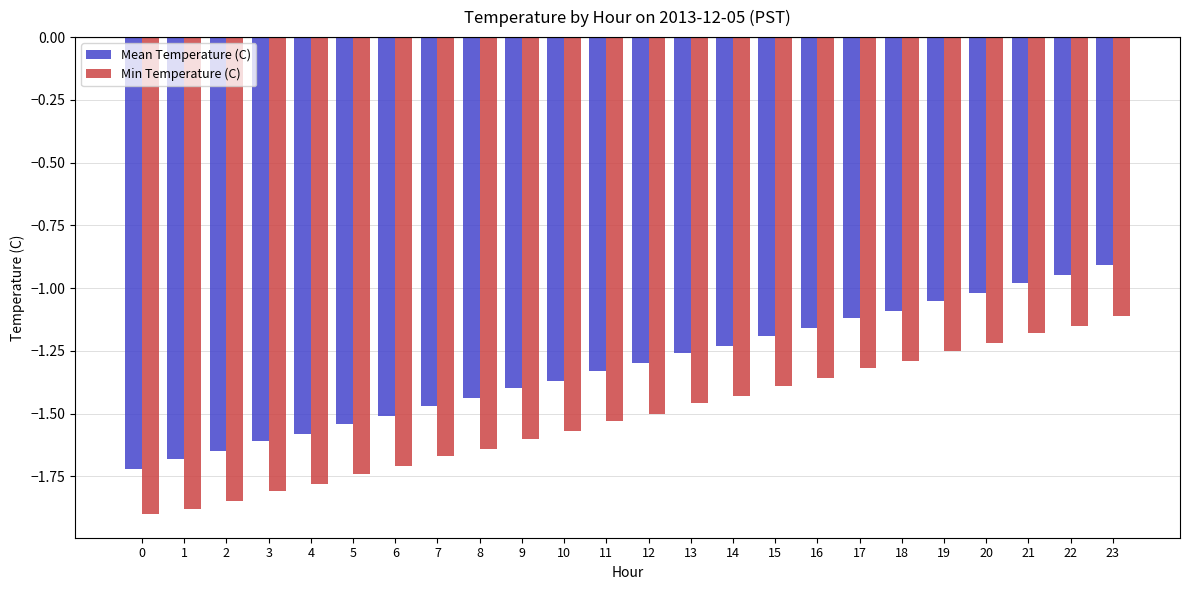

List the labels in order of Min Temperature (C) value, smallest first.

0, 1, 2, 3, 4, 5, 6, 7, 8, 9, 10, 11, 12, 13, 14, 15, 16, 17, 18, 19, 20, 21, 22, 23